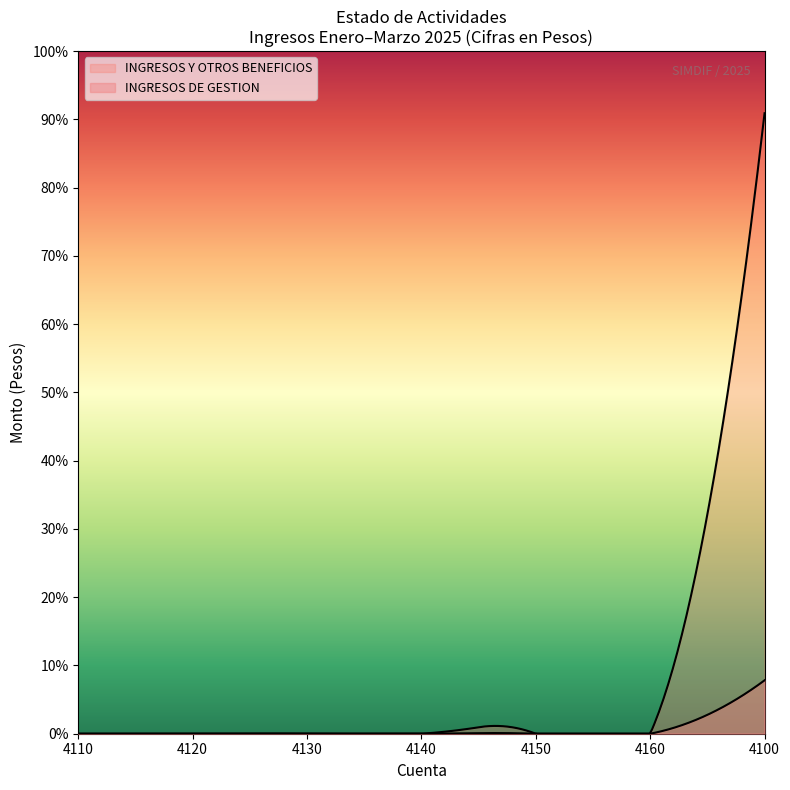

Which label corresponds to the smallest value in the chart?

4110